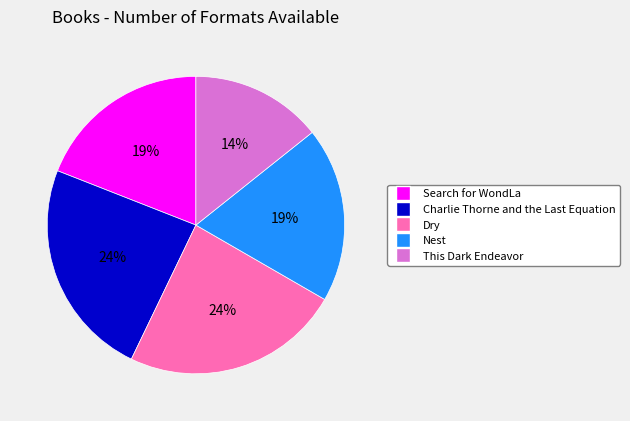

To the nearest percent, what is the average slice percentage?

20%